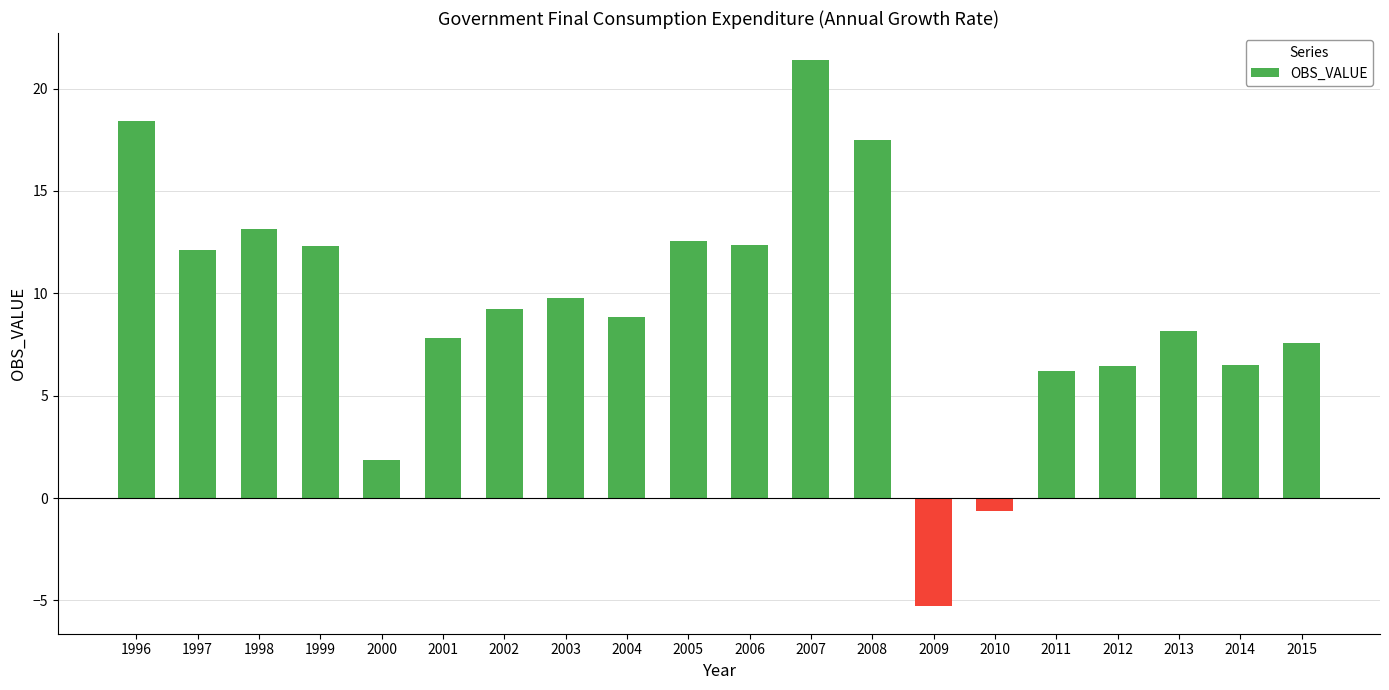

Is it true that the value at 2013 is 5.1?

False